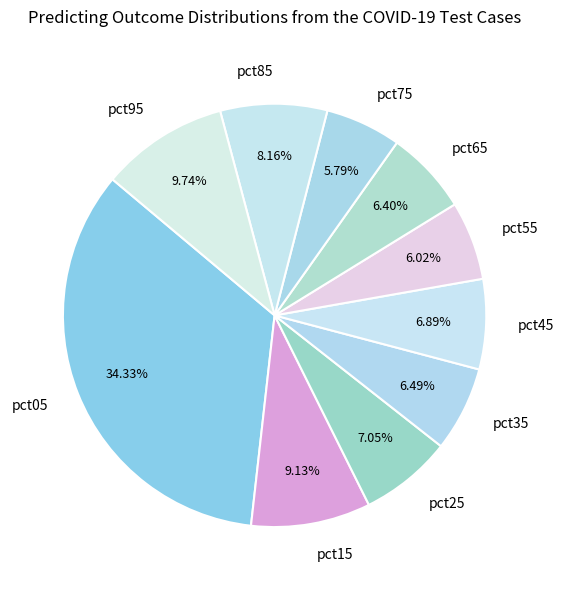

Is there a majority slice in this chart?

No